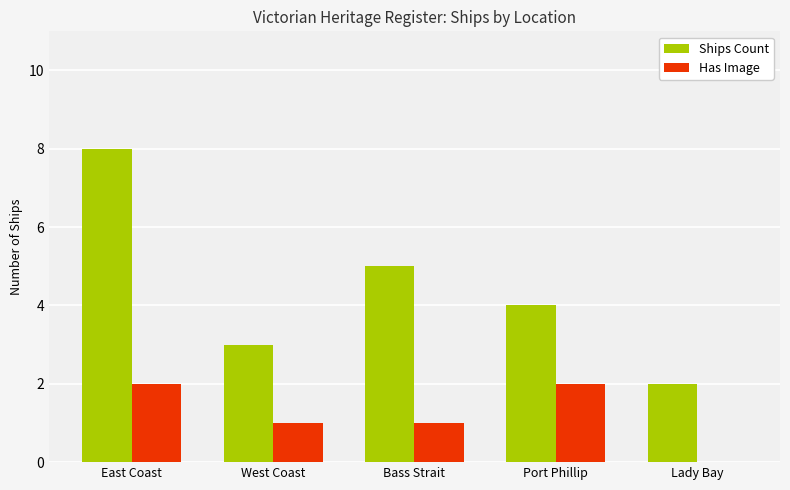

What is the maximum value shown in the chart?

8